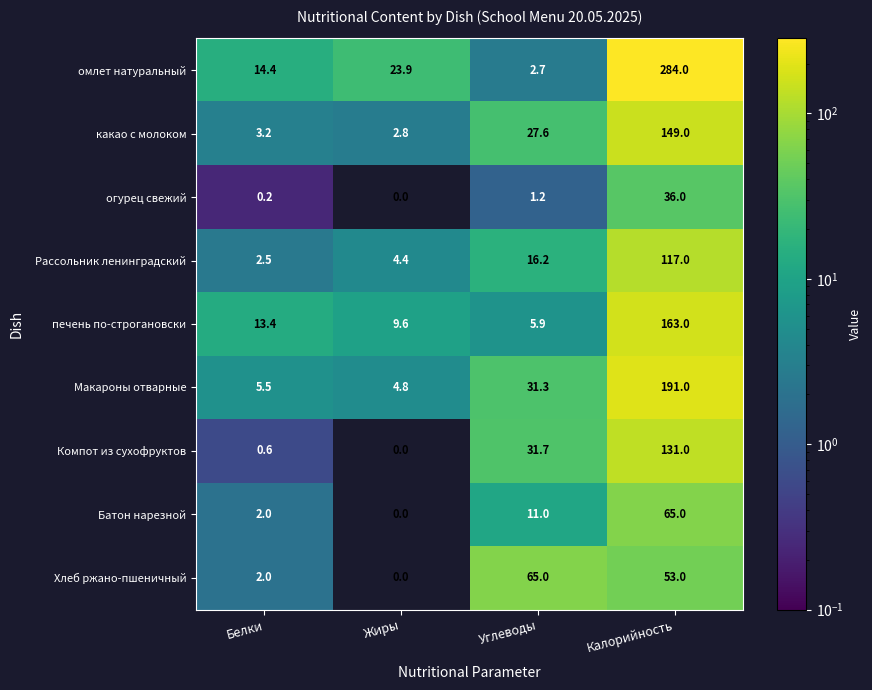

The Батон нарезной series shows 15.8 at Калорийность. True or false?

False